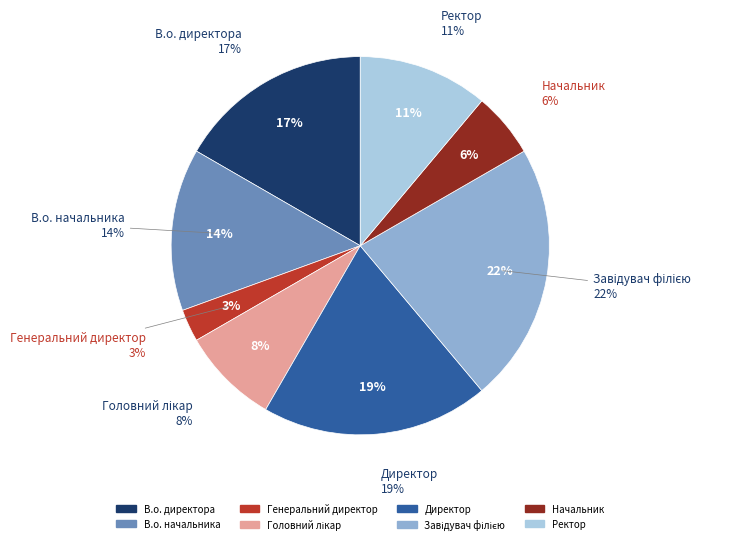

What is the smallest slice in the pie chart?

Генеральний директор